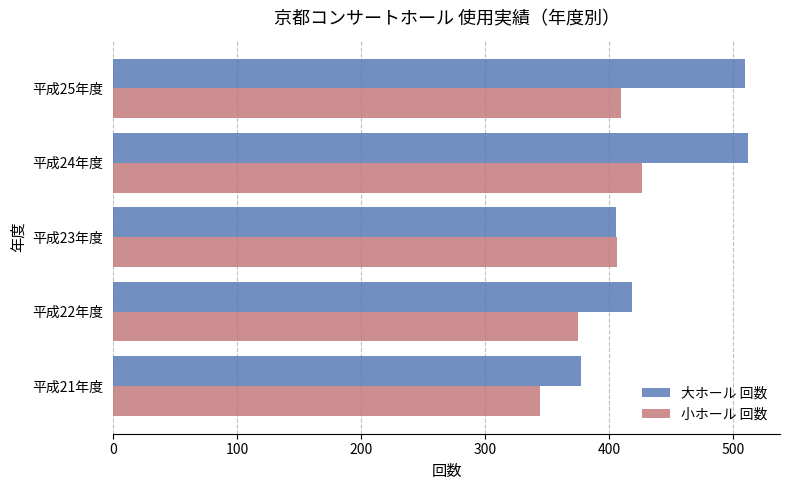

The value of 小ホール 回数 at 平成24年度 is 426. True or false?

True